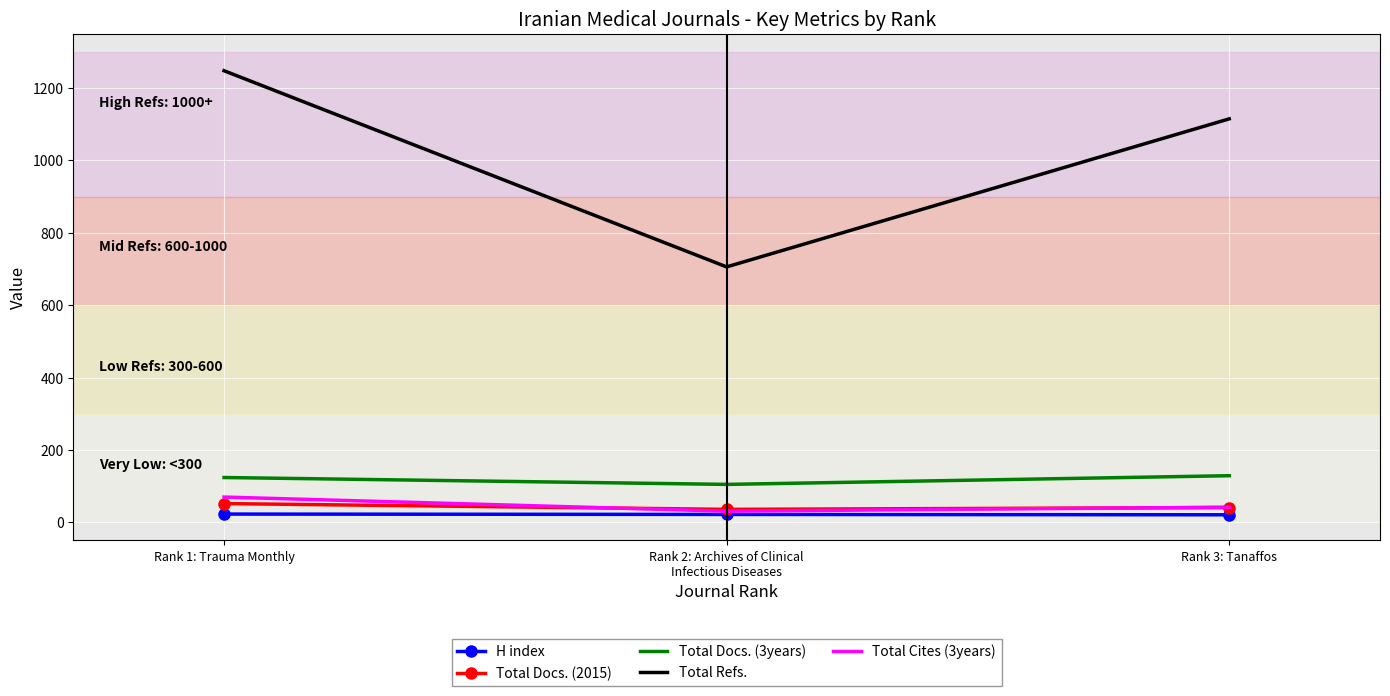

What is the lowest value of the Total Docs. (3years) series?

105